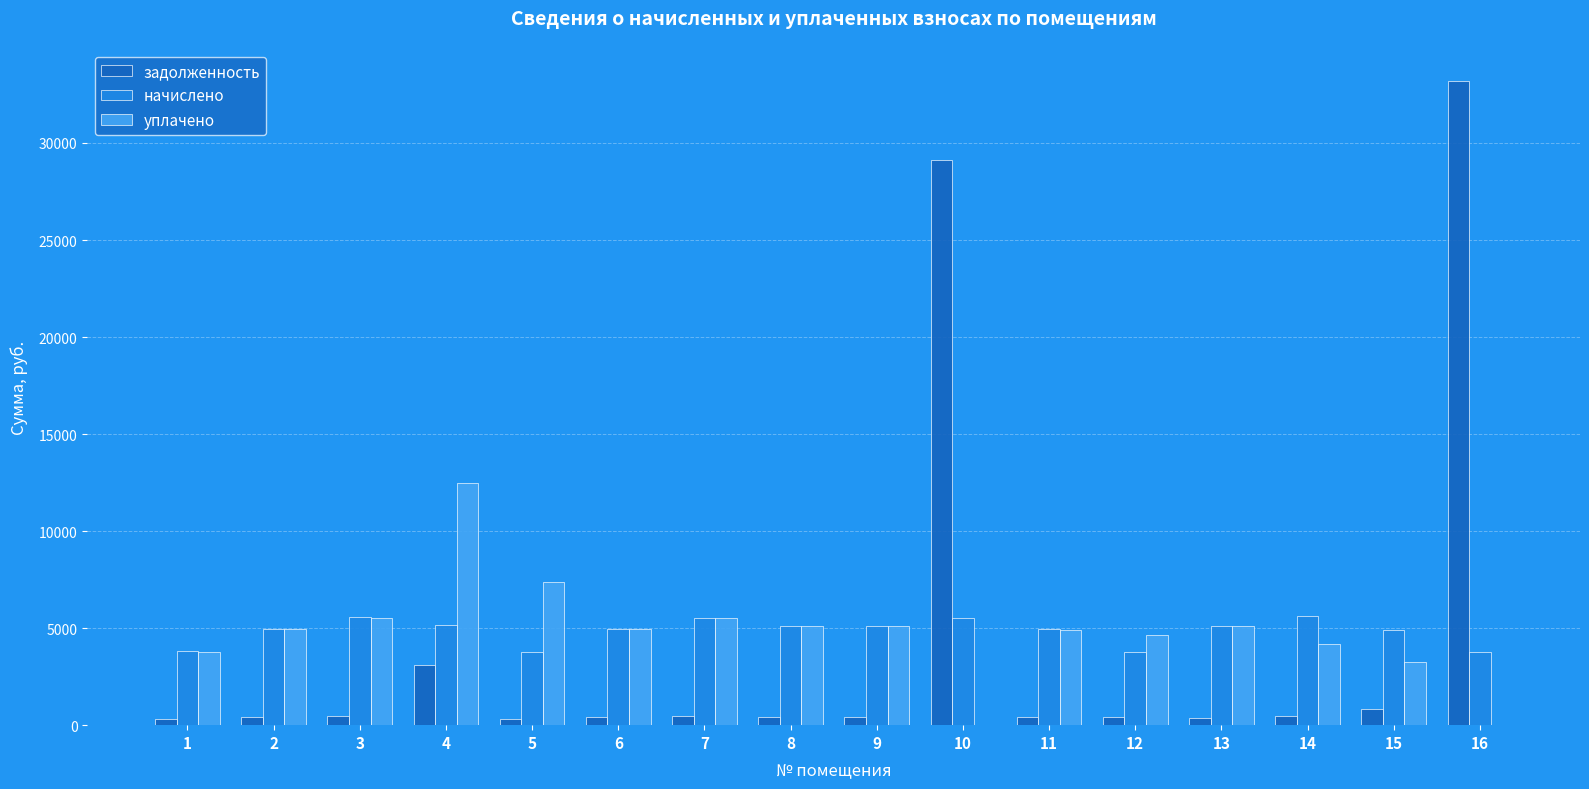

What are all the series names shown in the legend?

задолженность, начислено, уплачено